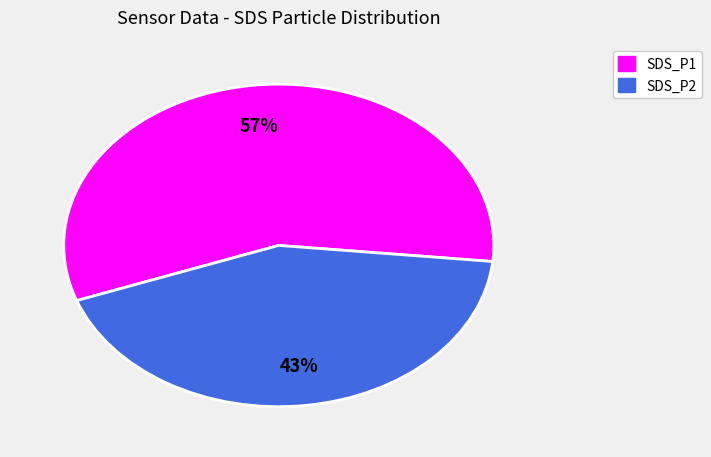

How many segments does this pie chart have?

2